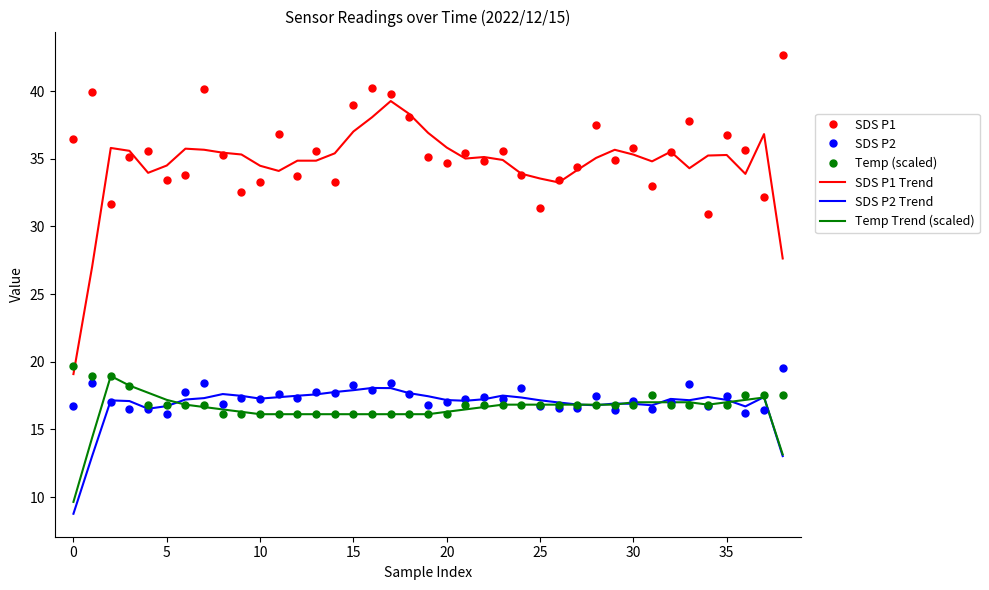

Which series has the largest range (max minus min)?

SDS P1 Trend